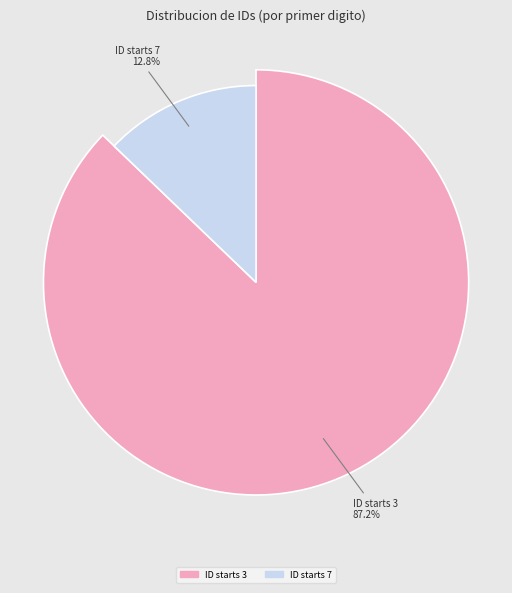

True or false: 345745 accounts for 16% of the total.

False